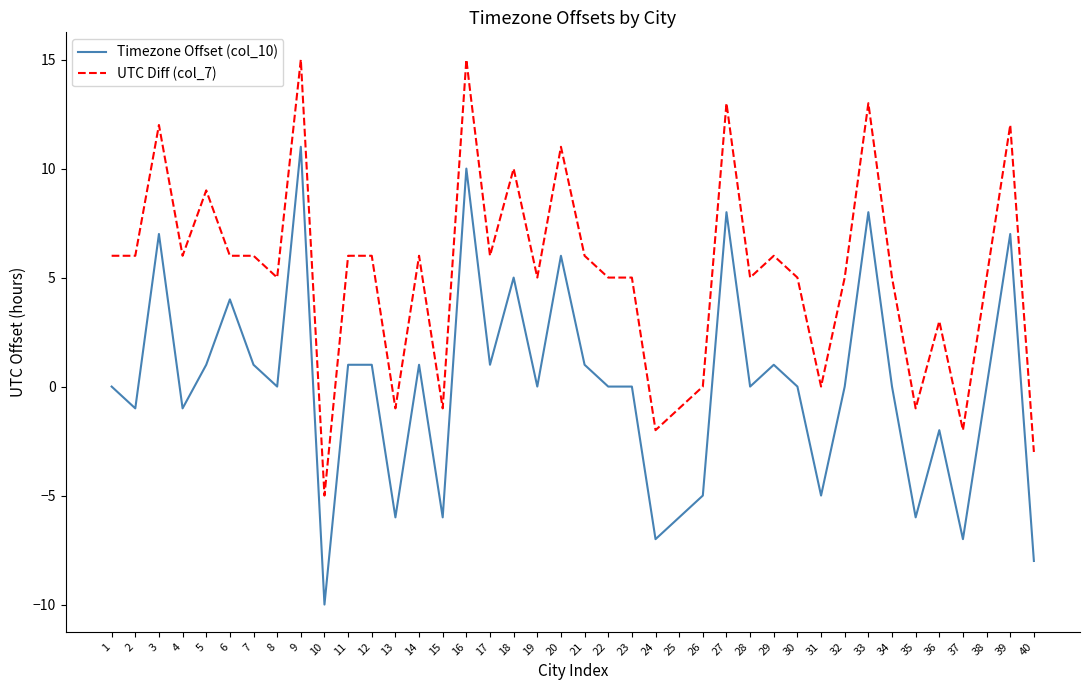

How many series are shown in this chart?

2